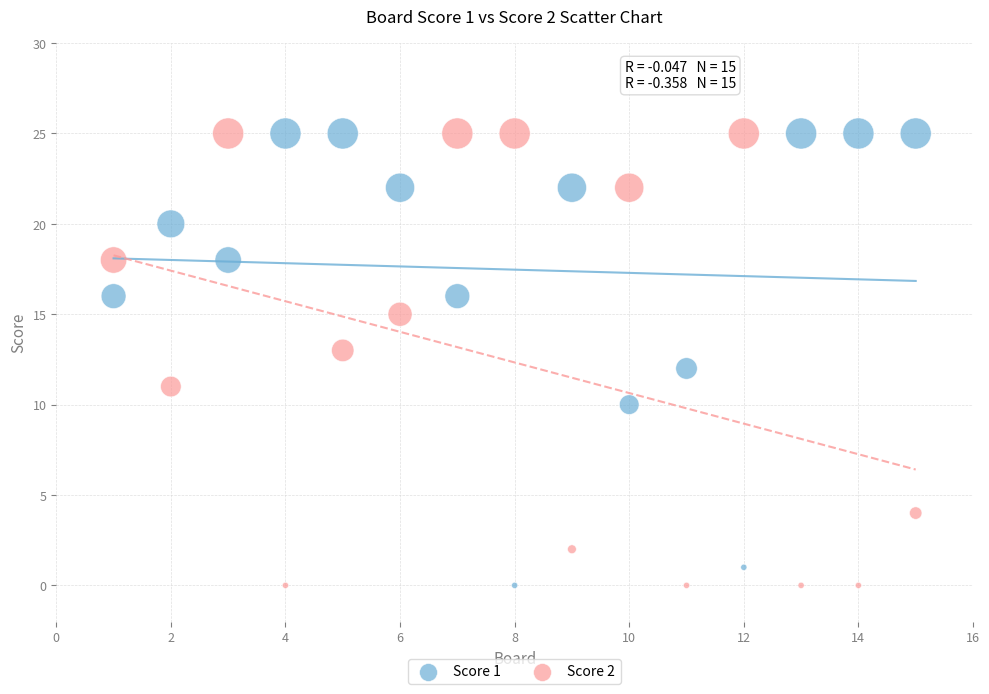

Across all data points, what is the range of Y values (max minus min)?

25